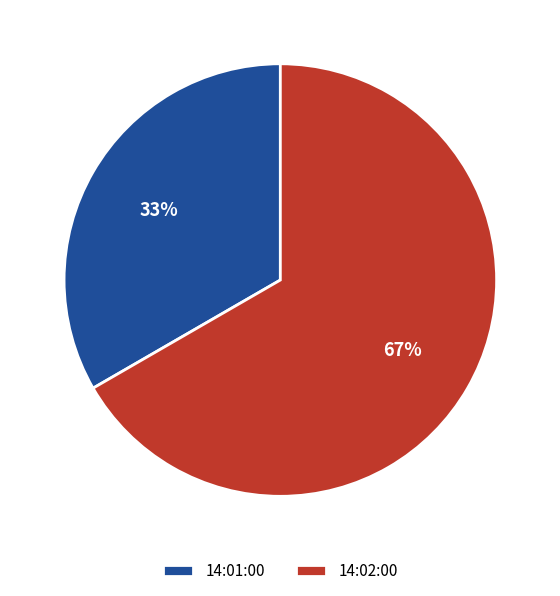

To the nearest percent, what is the combined percentage of 14:01:00 and 14:02:00?

100%